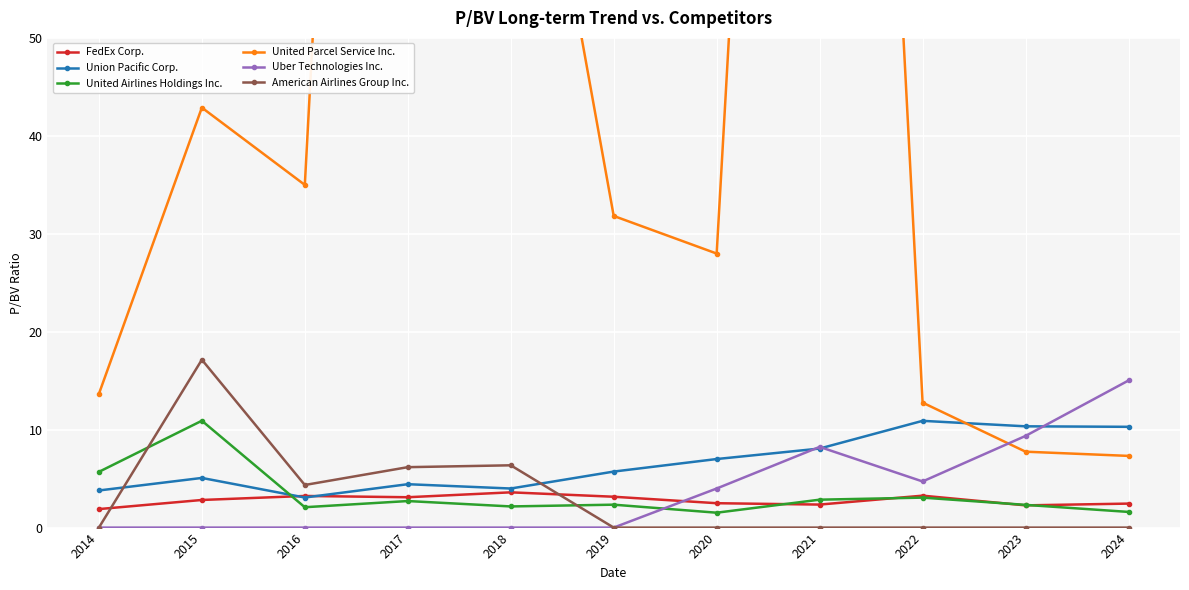

What is the maximum value shown in the chart?

231.4